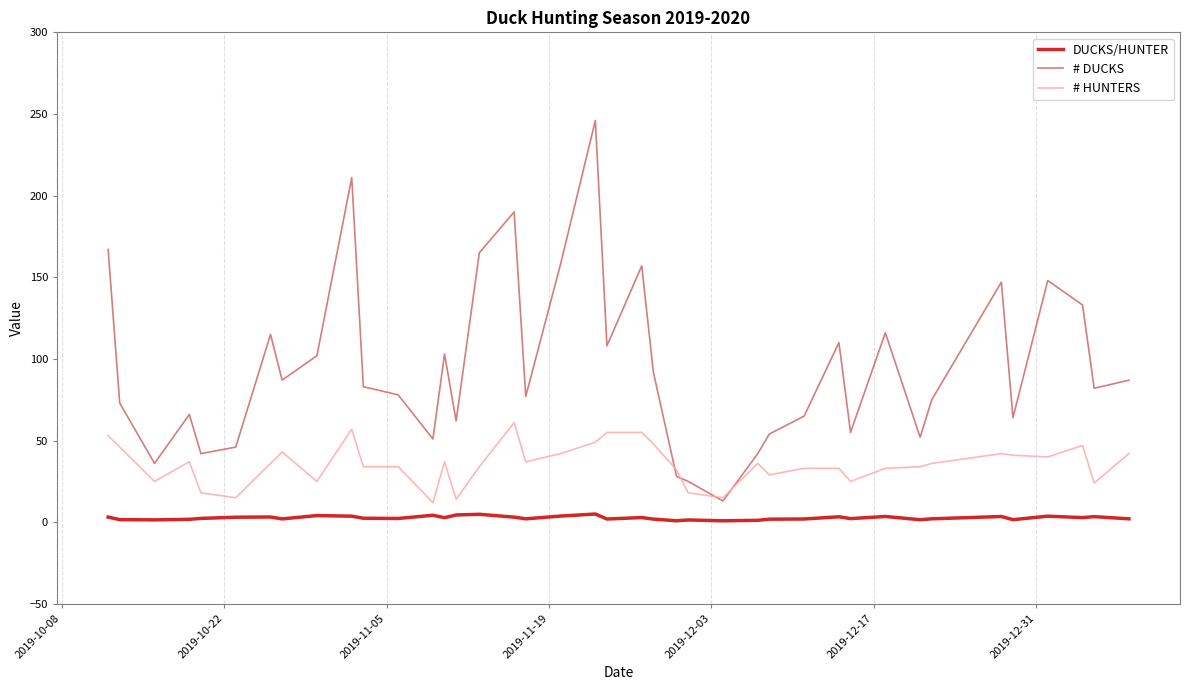

True or false: # DUCKS and DUCKS/HUNTER intersect in this chart.

False